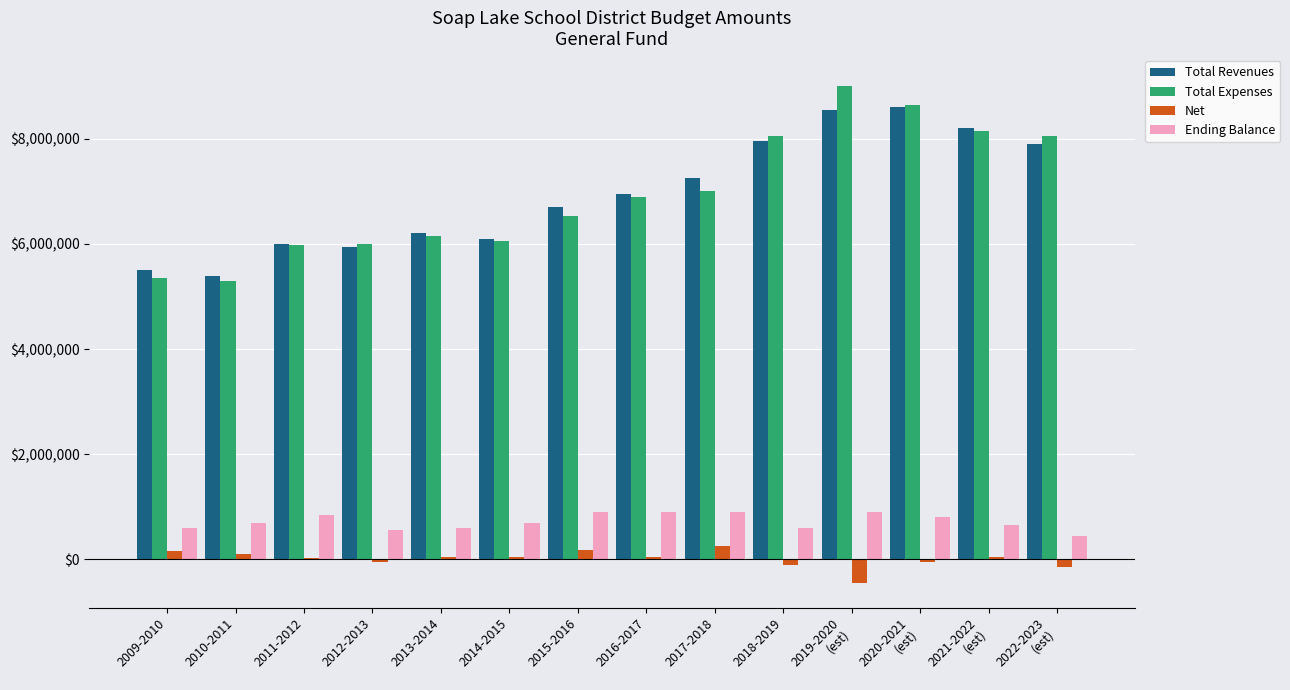

Is it true that Total Expenses equals 9000000 at 2019-2020
(est)?

True